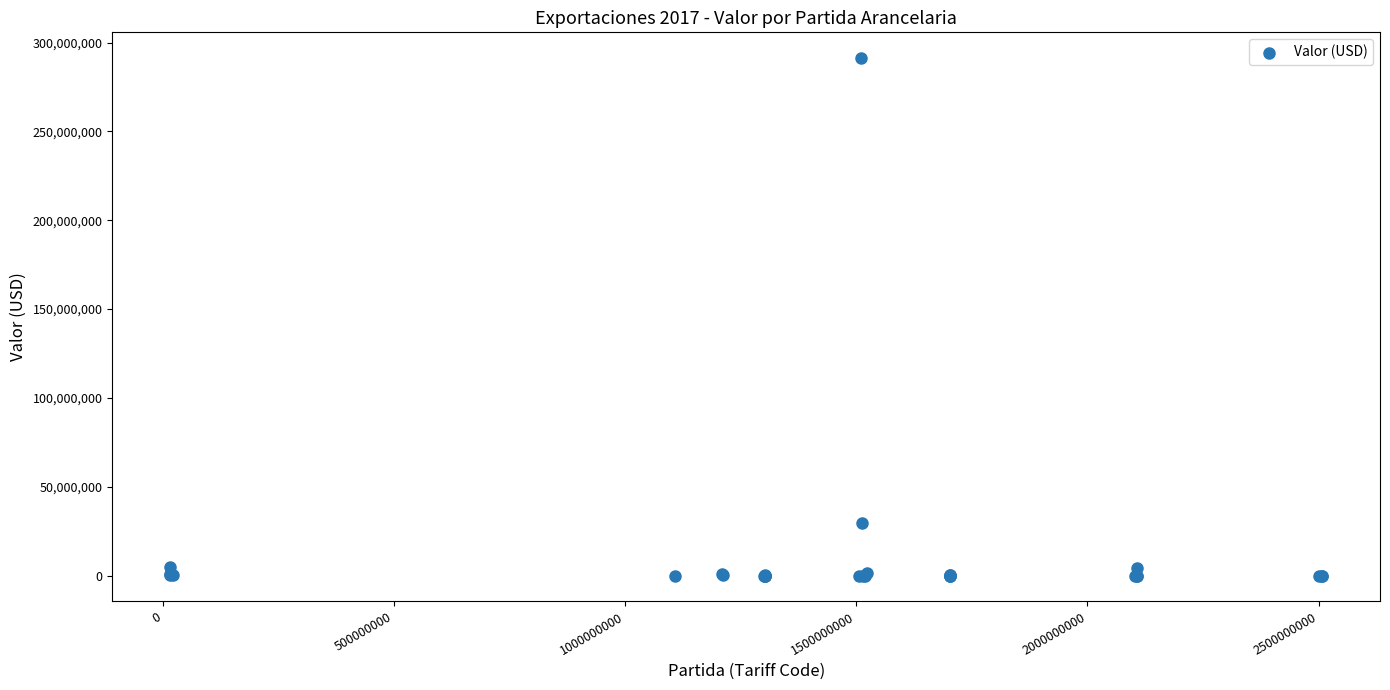

What Y value in the scatter plot is closest to 145597878?

29494770